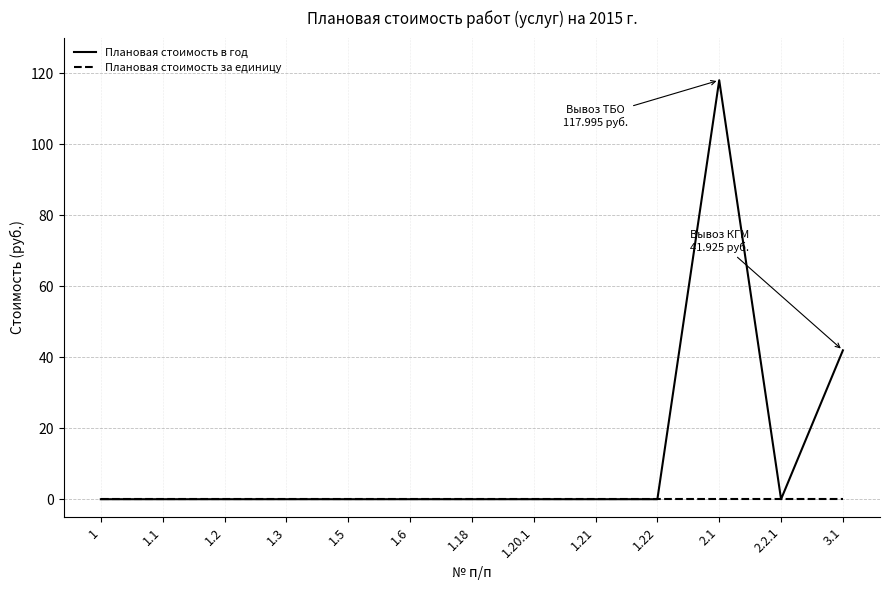

Does the chart display data point markers on the line(s)?

No